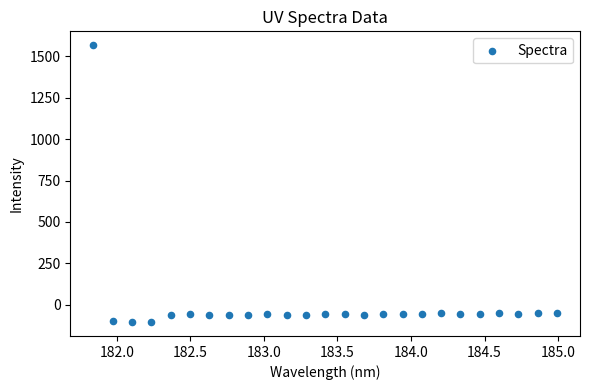

What is the range of X values (max minus min)?

3.1